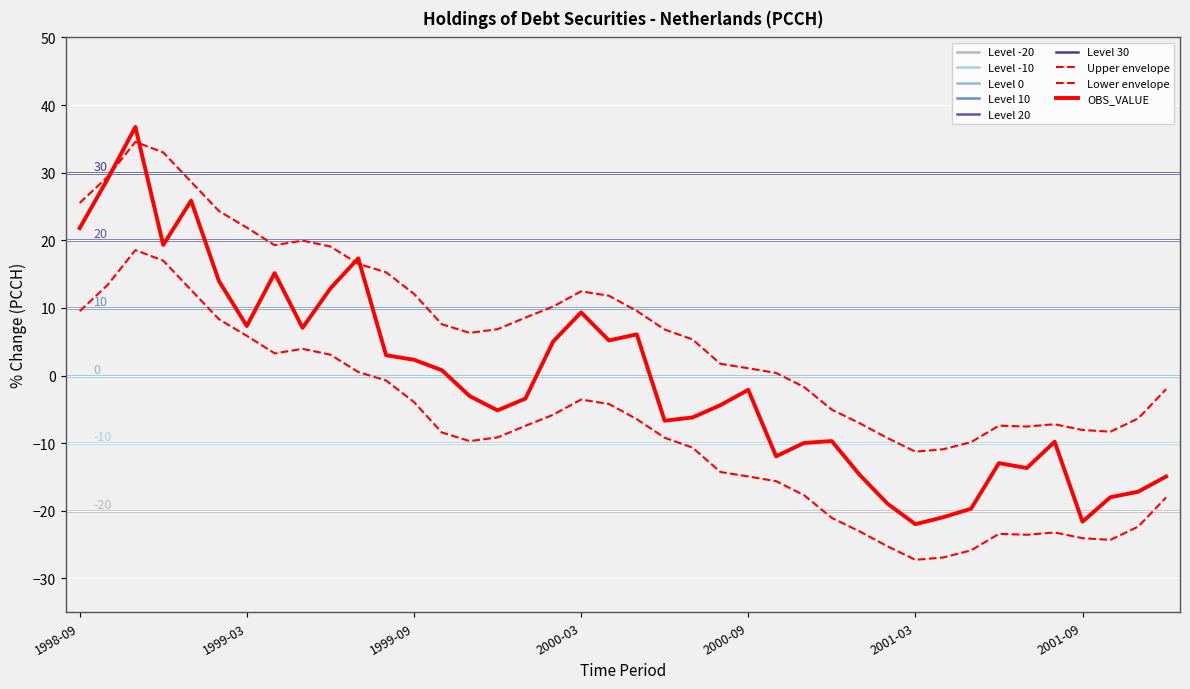

The chart shows a value of -2.1 at 2000-09. True or false?

True